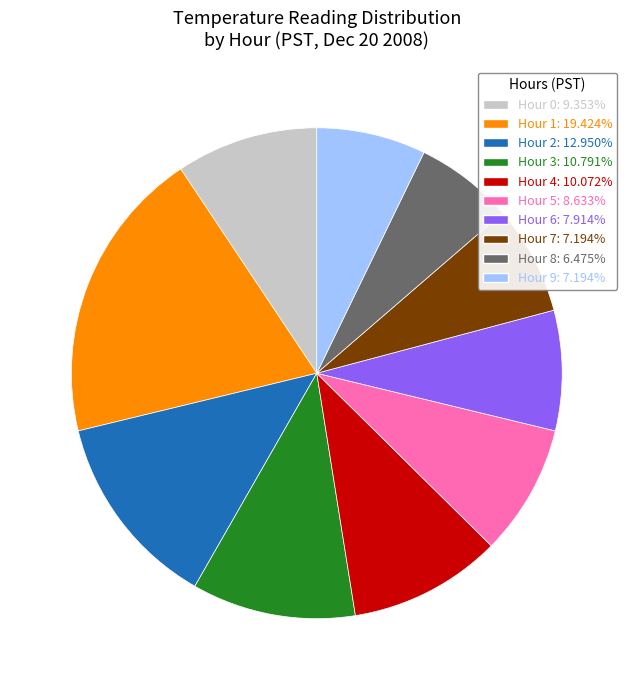

Does any single category account for the majority?

No